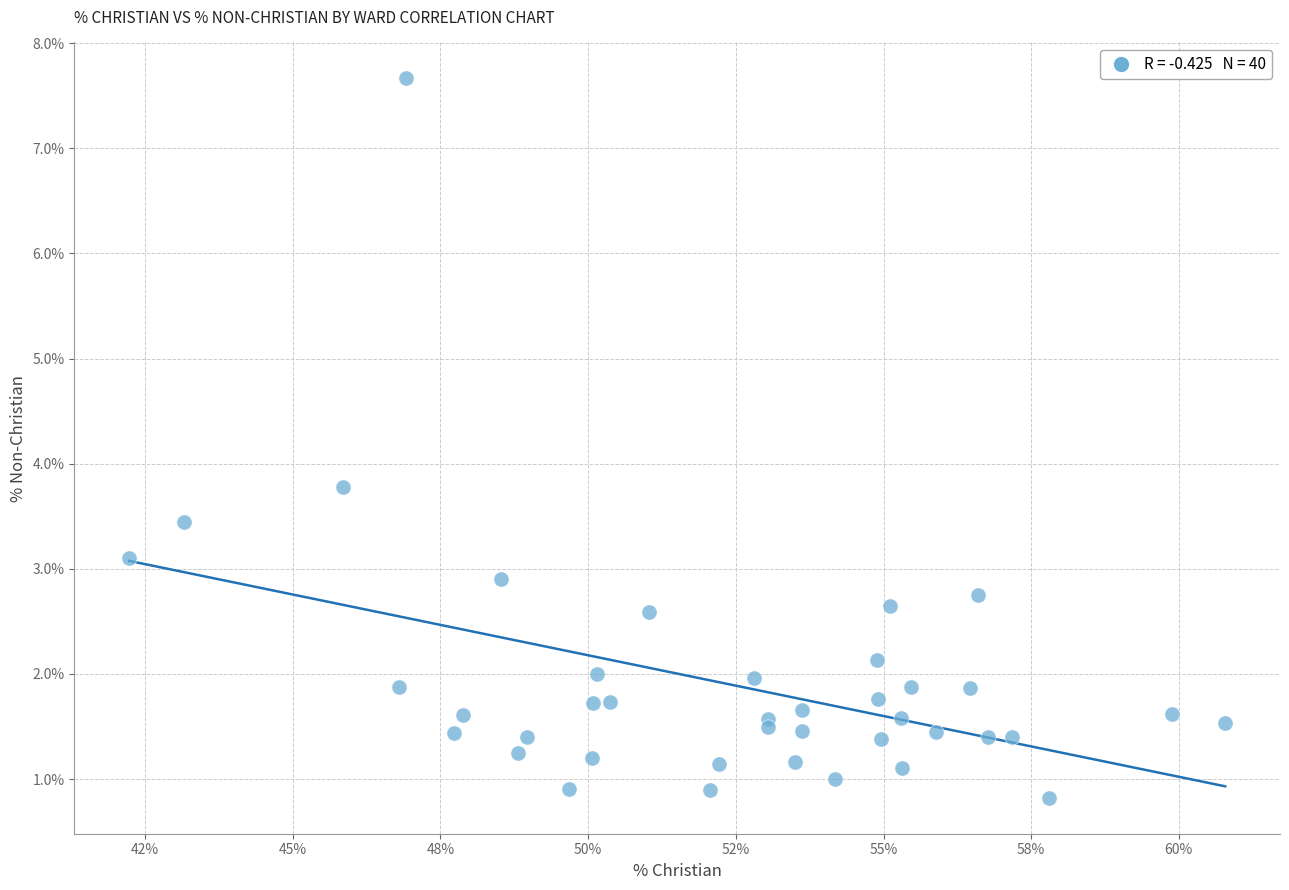

What Y value in the scatter plot is closest to 4?

3.8